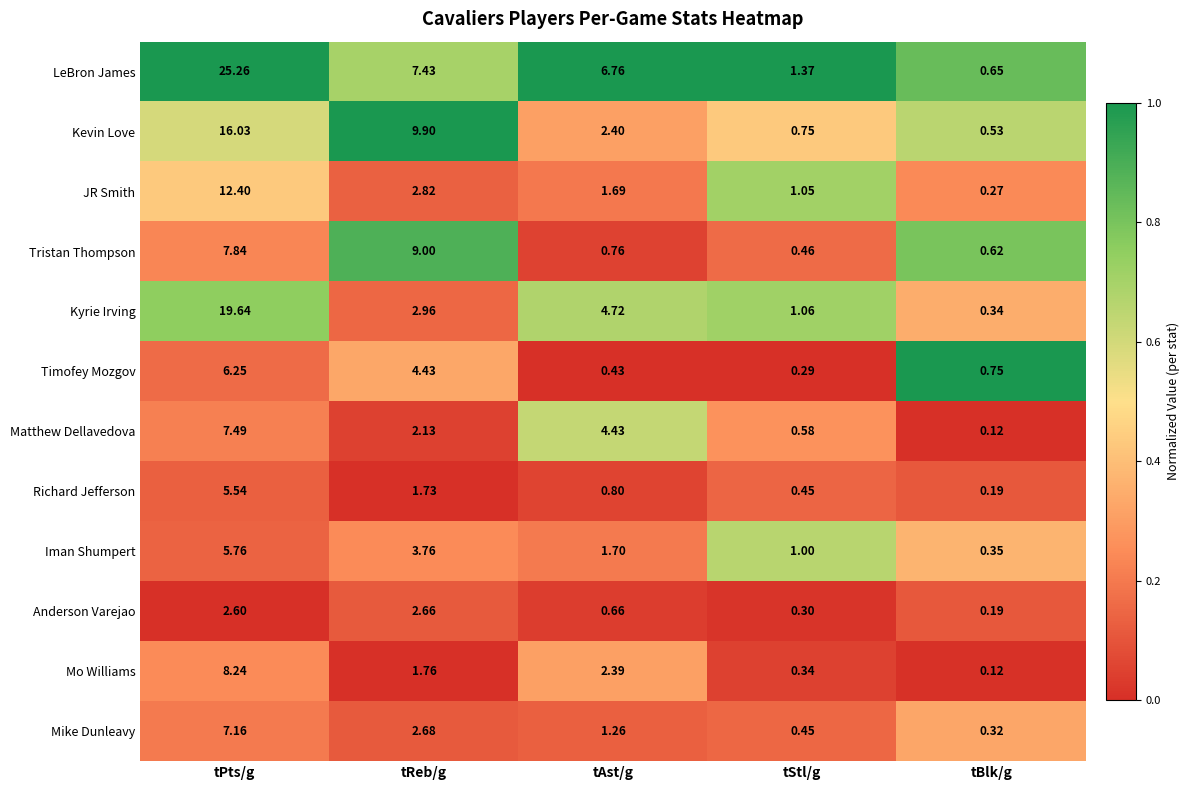

At which label does Matthew Dellavedova reach its minimum?

tBlk/g